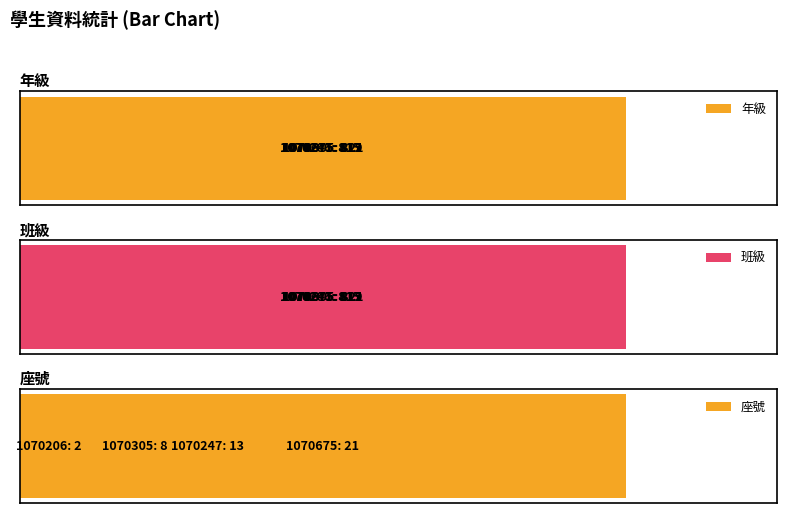

What is the value of the 座號 bar at the 4th from the left?

8